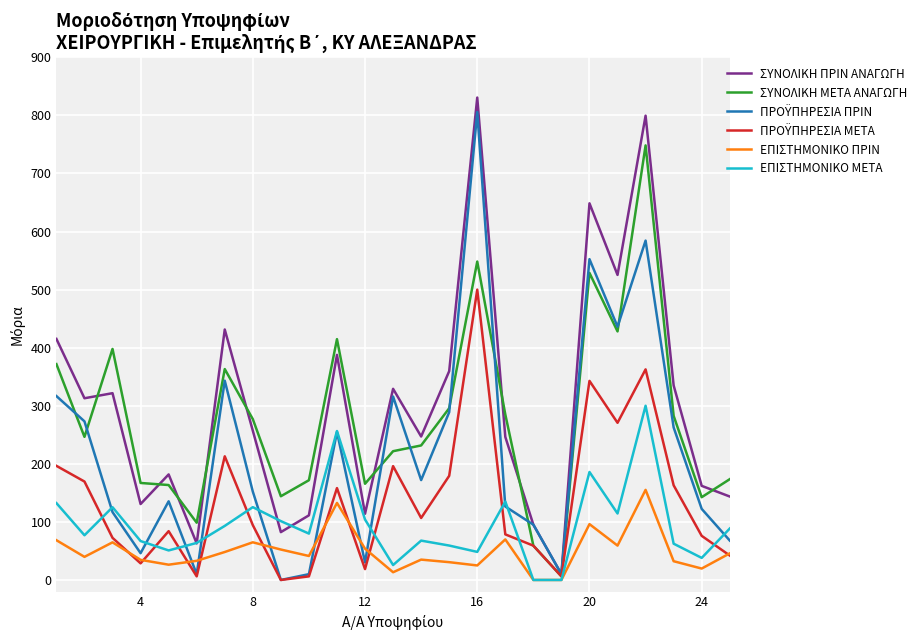

Which label corresponds to the largest value in the chart?

16